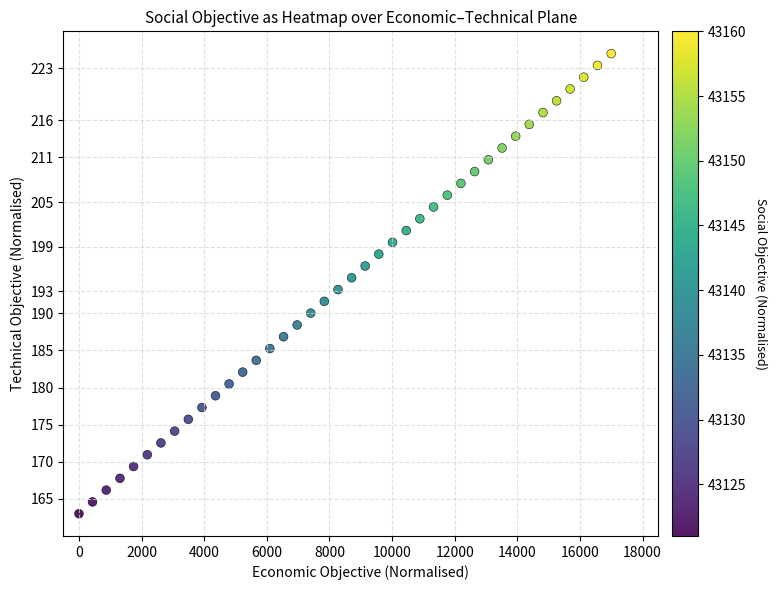

What is the range of X values (max minus min)?

17000.0